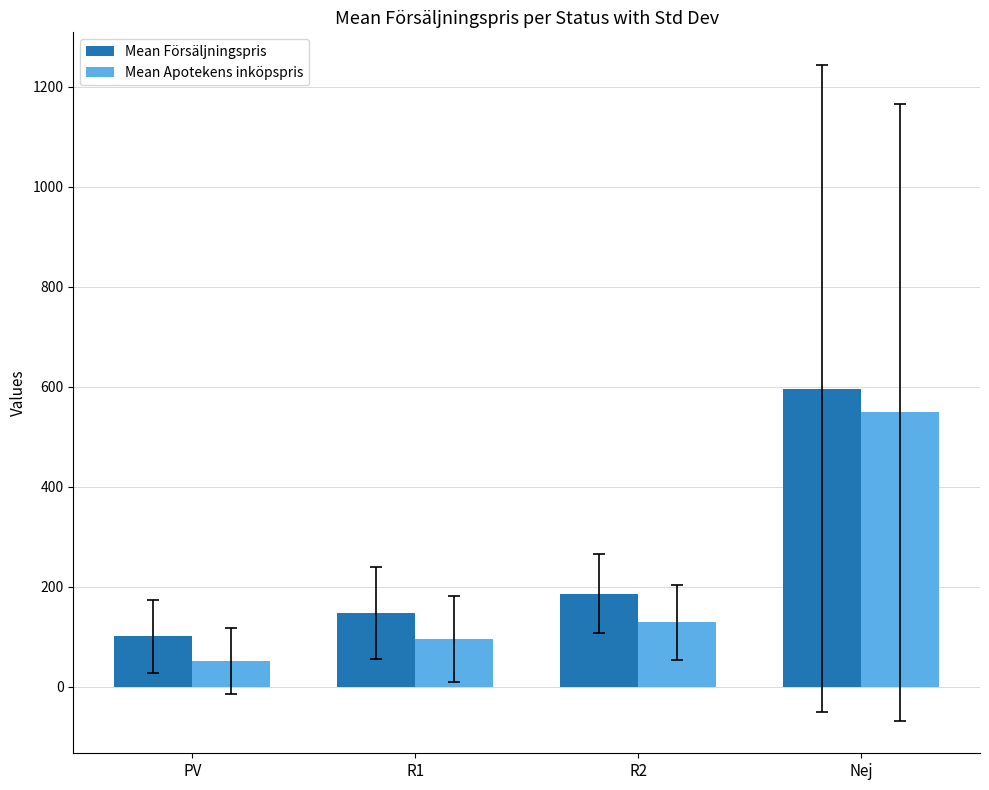

At which category is the sum across all series the highest?

Nej